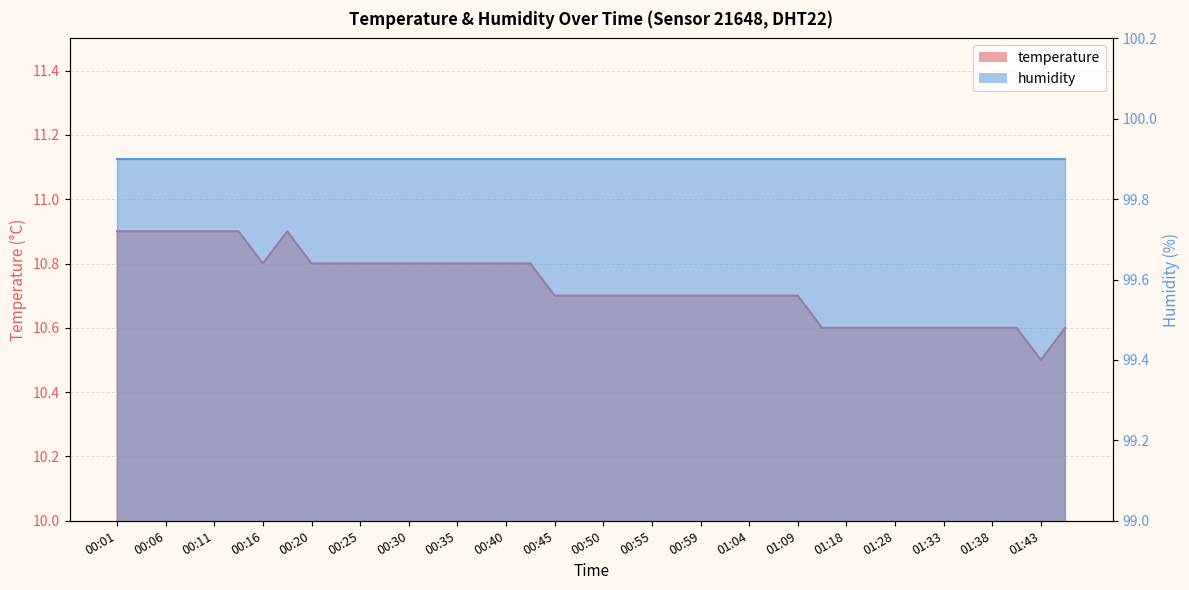

What position from the left is 00:57?

24